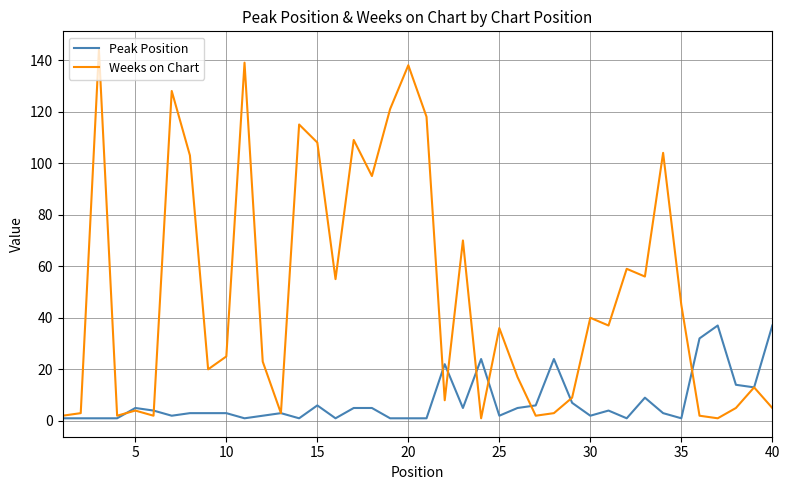

How many lines are shown in the chart?

2